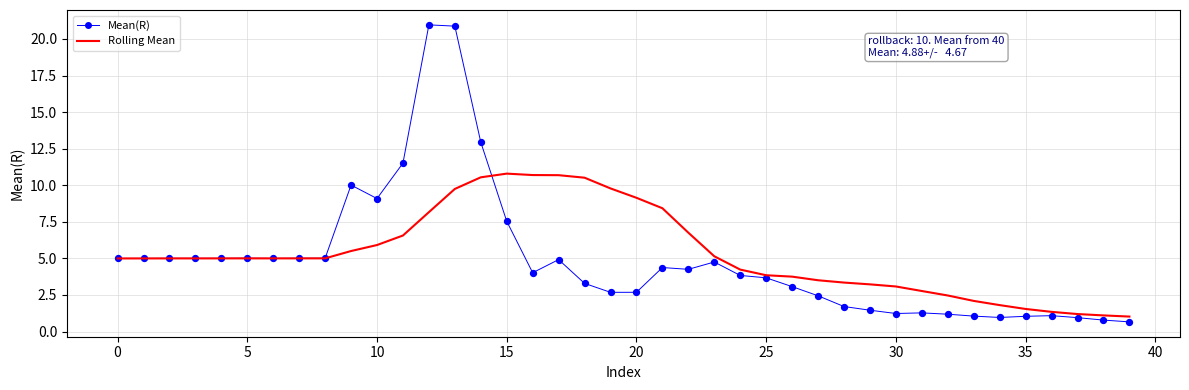

Which series has the widest spread of values?

Mean(R)